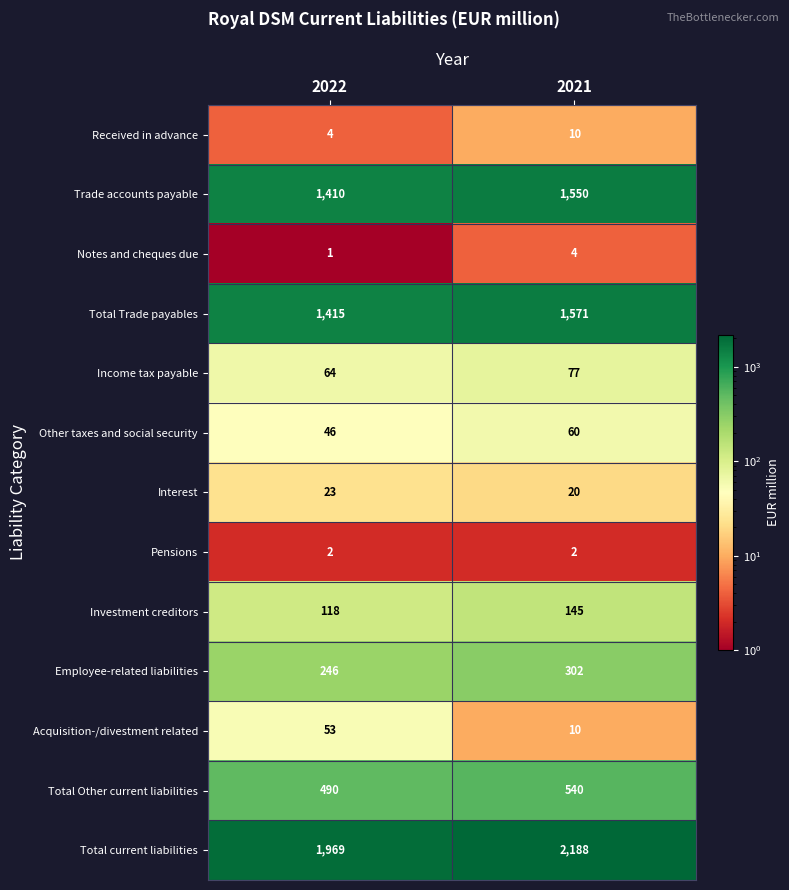

Read the Total Other current liabilities value at 2021, to the nearest 10.

540